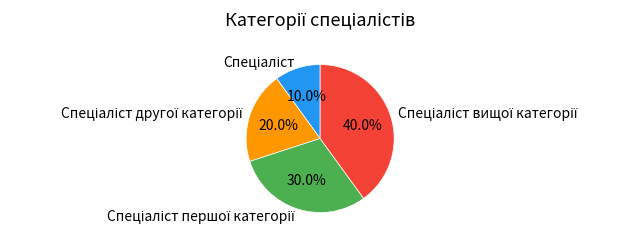

Is there any slice that represents more than half of the pie?

No